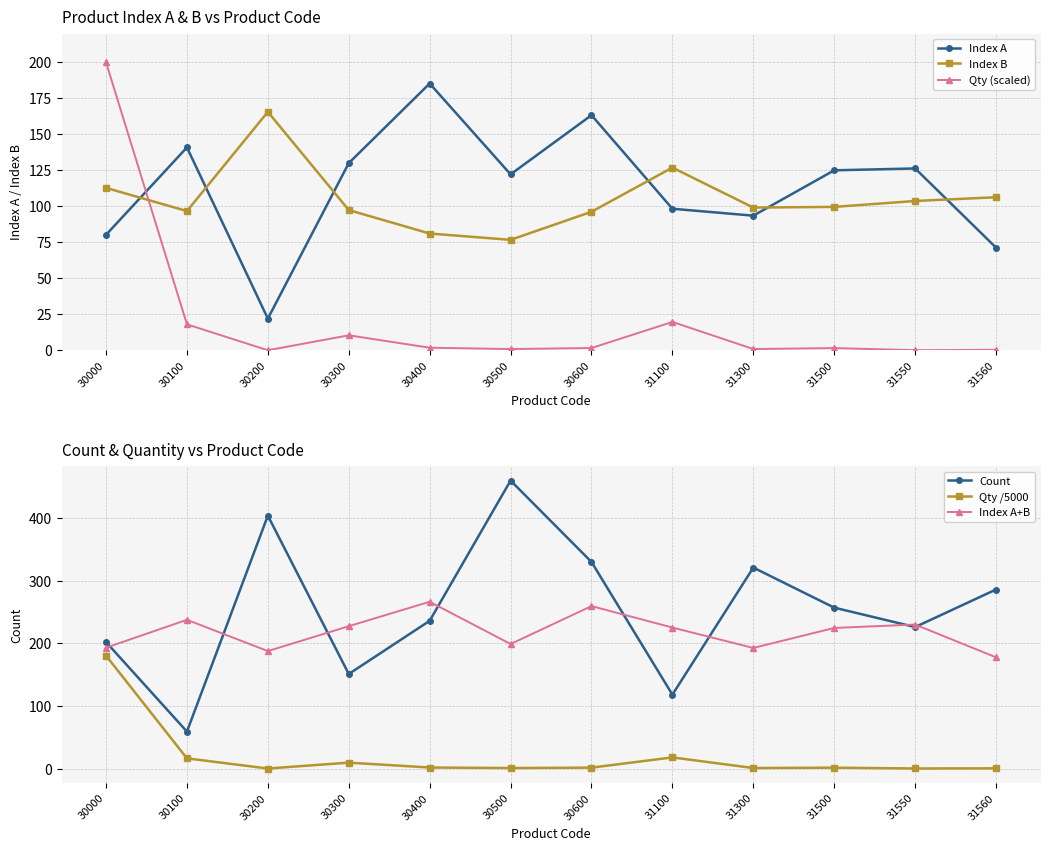

True or false: Qty /5000 has a value of 0.8 at 30500.

True